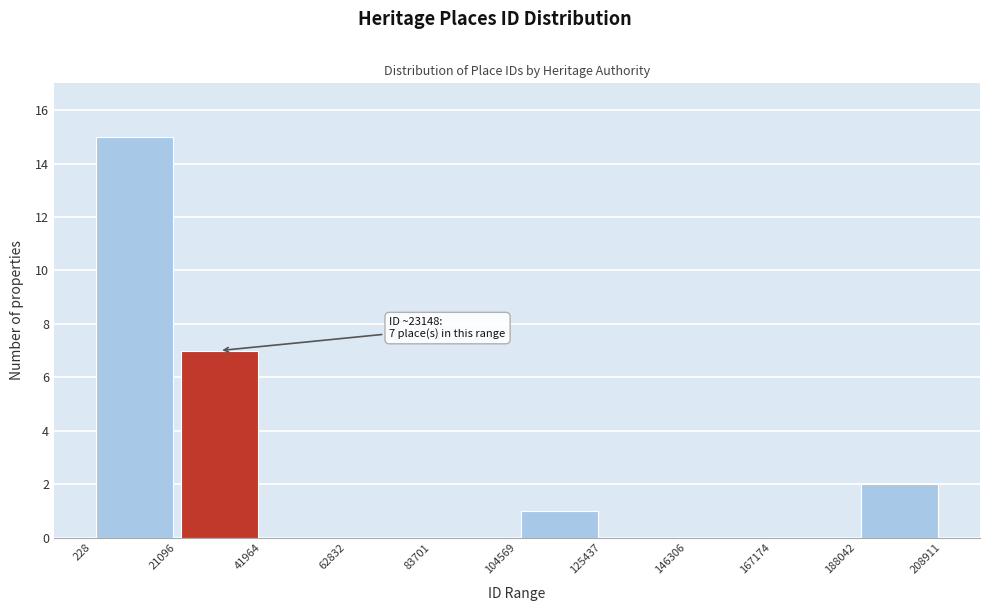

Which range on the x-axis has the tallest bar?

228 to 21096